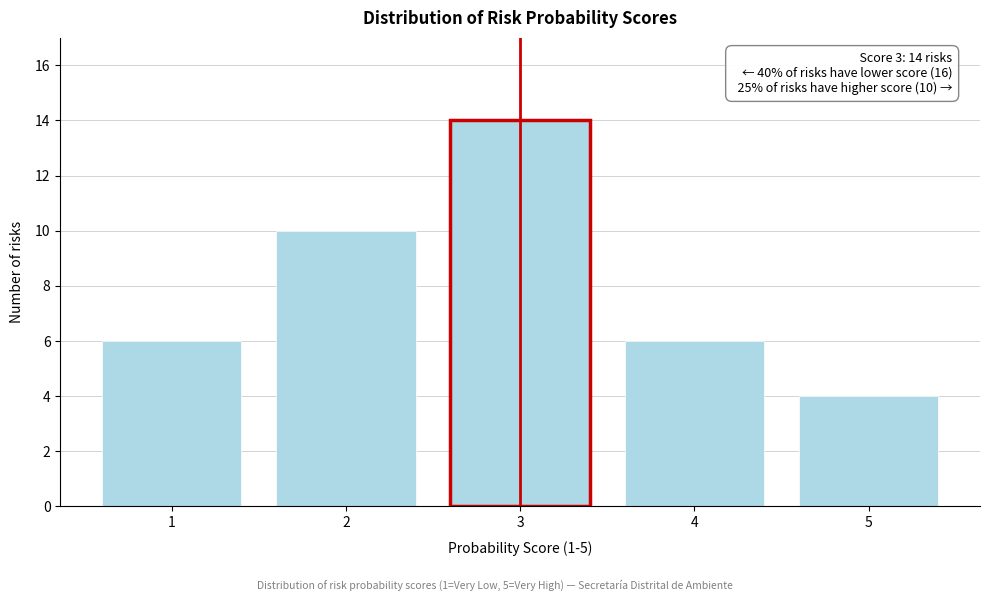

Reading left to right, transcribe all the data shown in this chart.

6	10	14	6	4